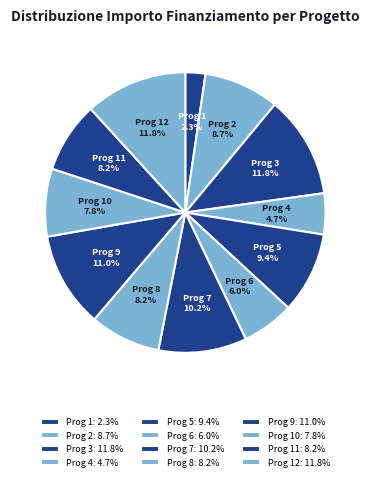

Count the number of slices in the pie.

12